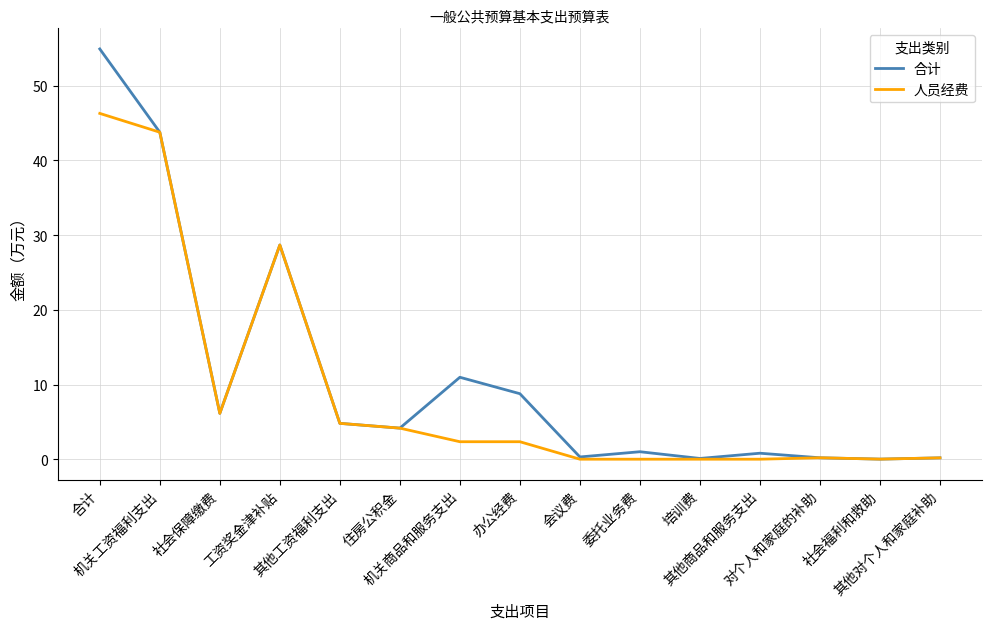

At which category is the sum across all series the highest?

合计